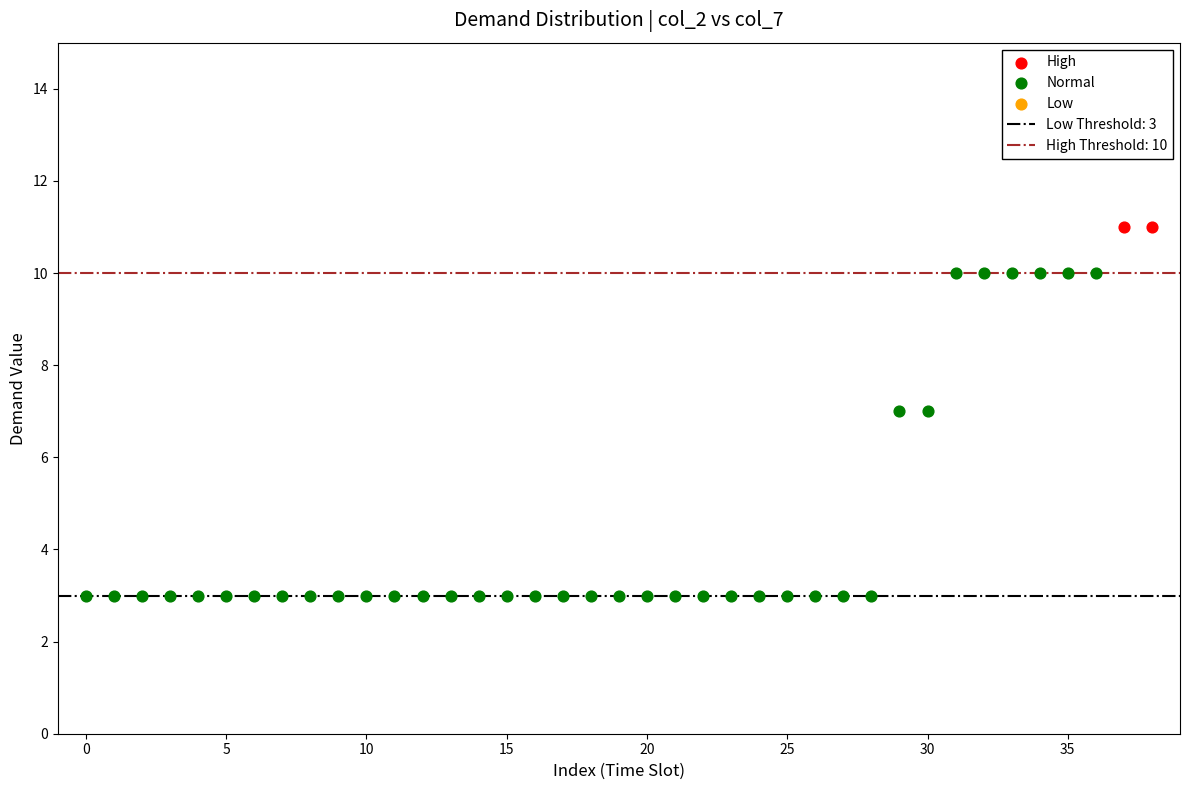

Which series reaches the maximum Y coordinate?

High